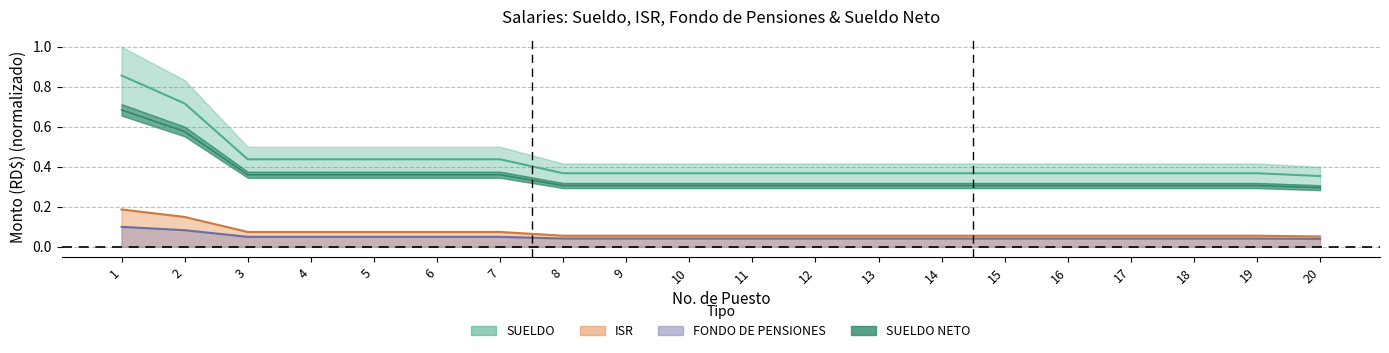

True or false: ISR and SUELDO NETO cross at least once.

False